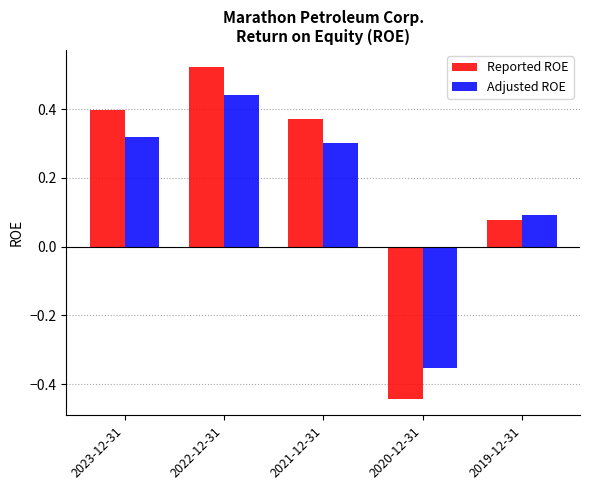

Which series has the largest range (max minus min)?

Reported ROE